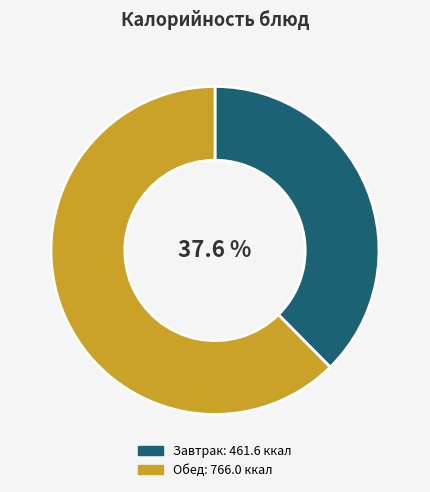

Does any single category account for the majority?

Yes